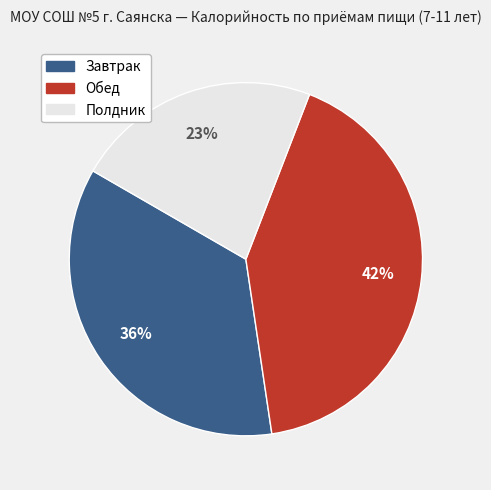

Is the sum of Завтрак and Обед greater than half?

Yes